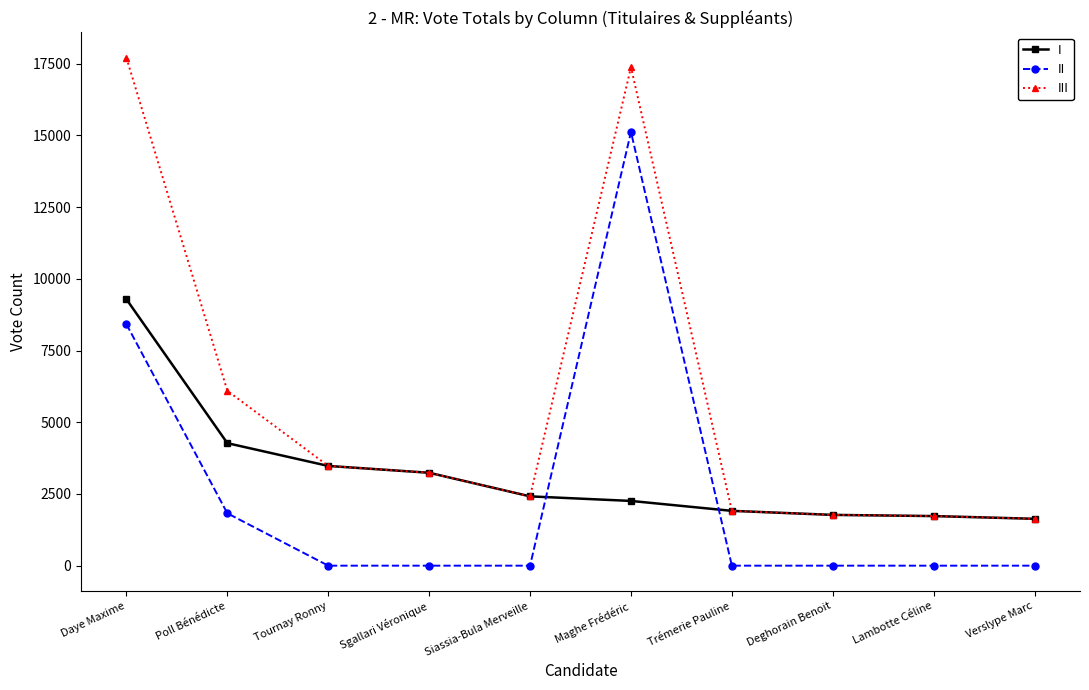

Is it true that III equals 17377 at Maghe Frédéric?

True